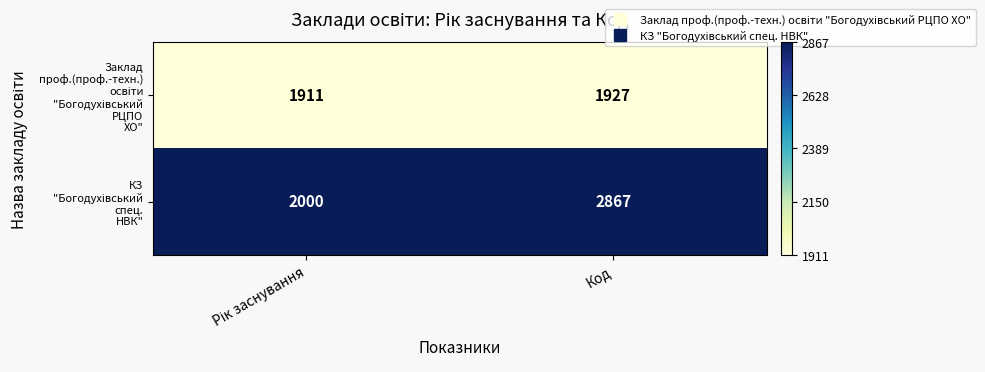

At which category is the sum across all series the highest?

Код